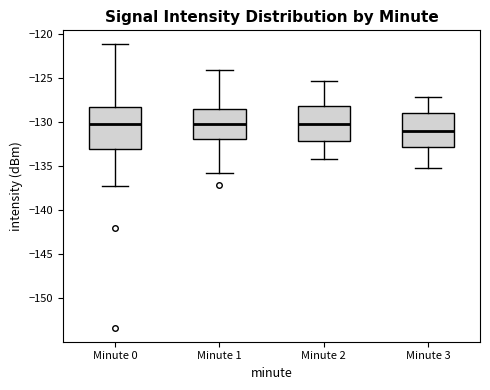

Reading left to right, transcribe this box plot: for each box, give where its median line is, the range the box spans, and where its two whiskers end, as read against the y-axis. The values are not printed on the chart, so give them approximately, as read against the axis.

Minute 0: median -130.5, box -133.0 to -128.5, whiskers -137.5 to -121.0
Minute 1: median -130.0, box -132.0 to -128.5, whiskers -136.0 to -124.0
Minute 2: median -130.0, box -132.0 to -128.0, whiskers -134.0 to -125.5
Minute 3: median -131.0, box -133.0 to -129.0, whiskers -135.0 to -127.0